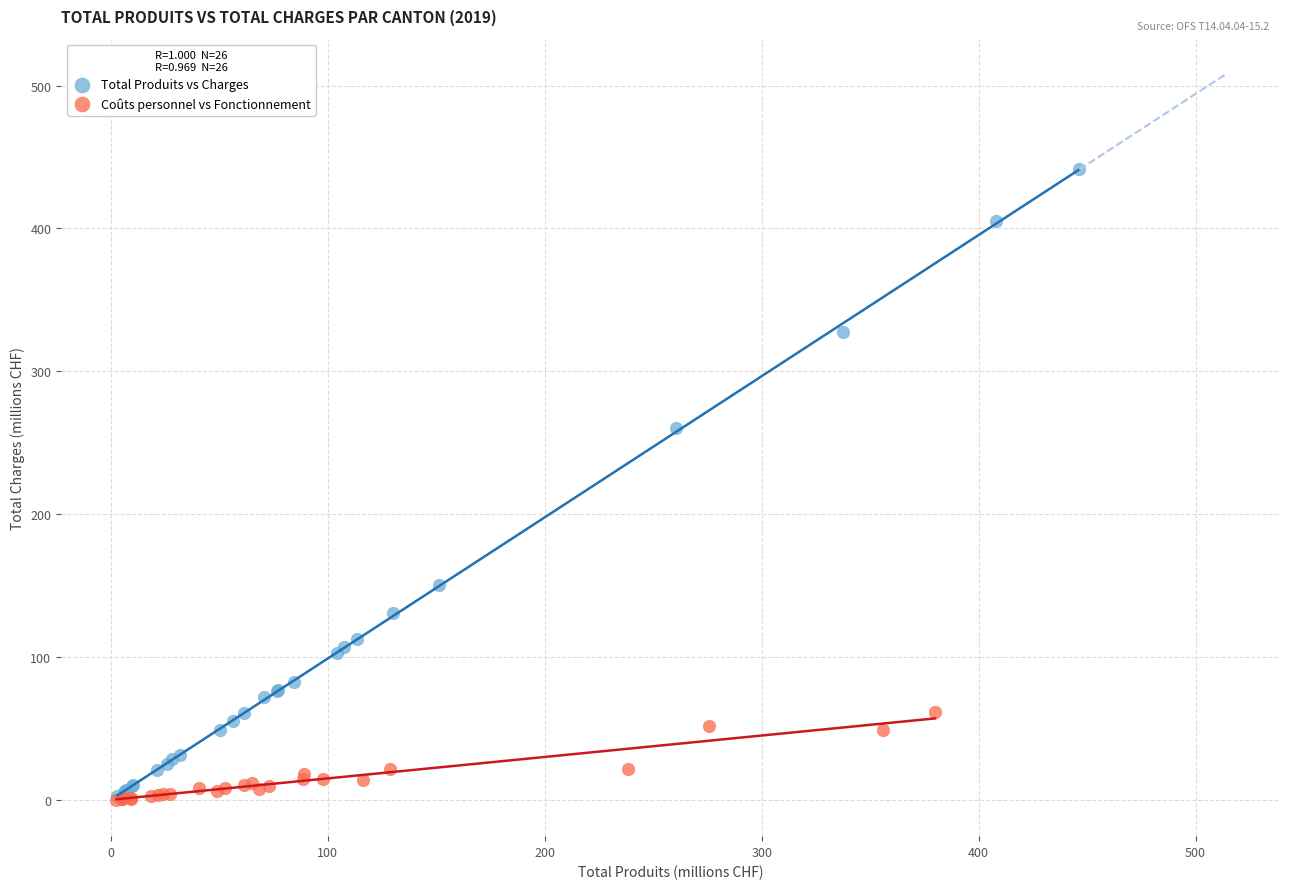

What are all the series names shown in the legend?

Total Produits vs Charges, Coûts personnel vs Fonctionnement